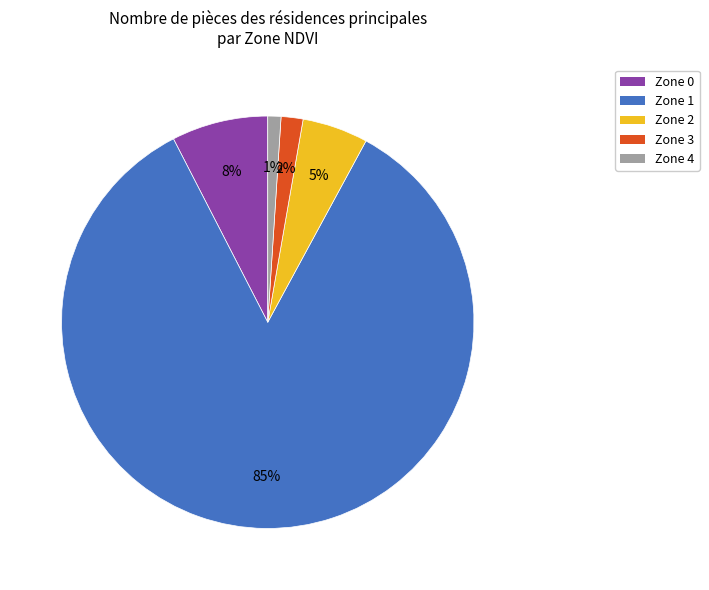

Which has a higher value, Zone 3 or Zone 2?

Zone 2